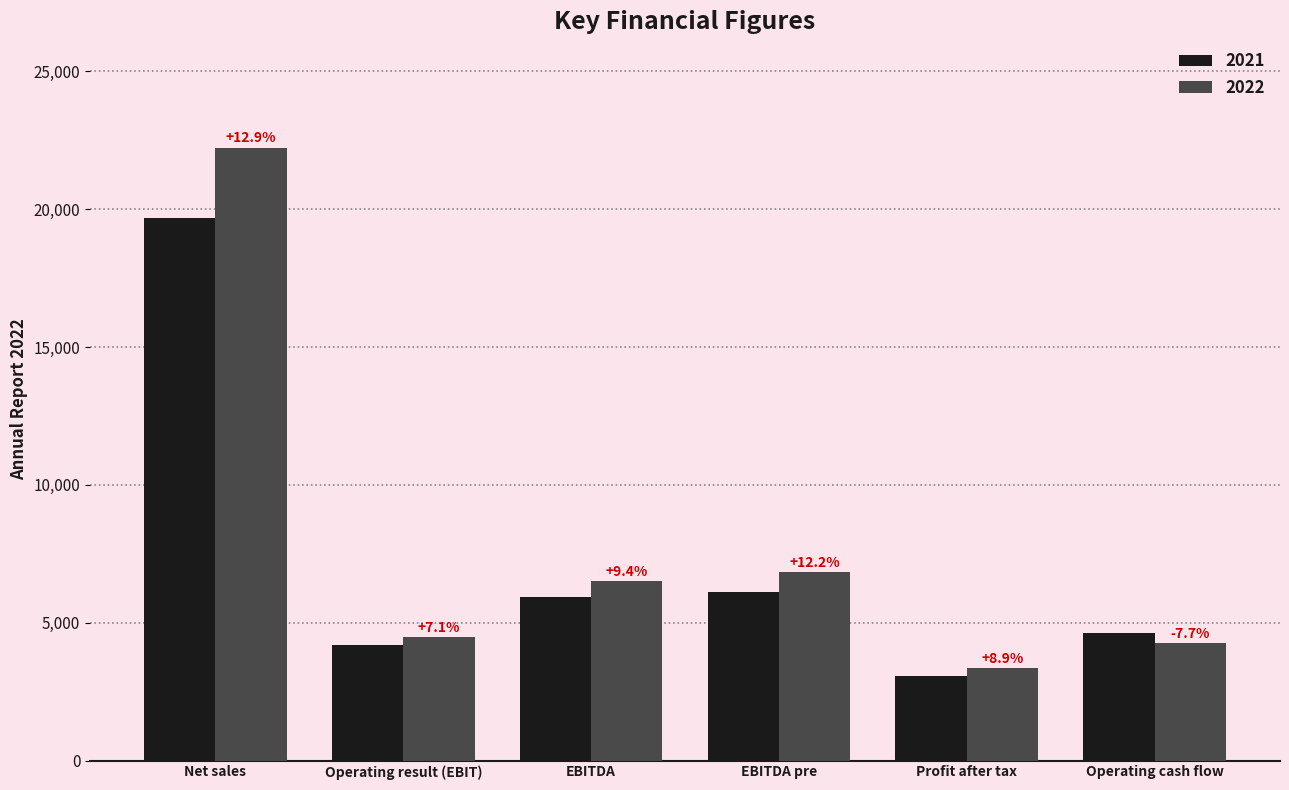

What are all the series names shown in the legend?

2021, 2022